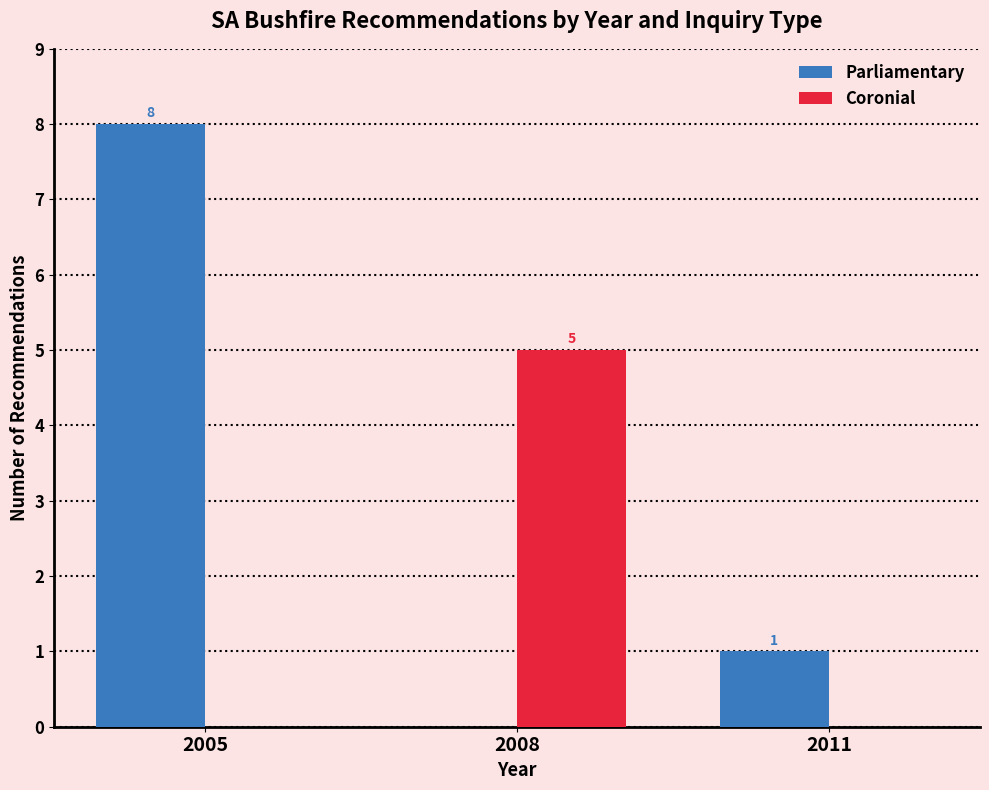

Between 2005 and 2008, which series saw the biggest shift?

Parliamentary